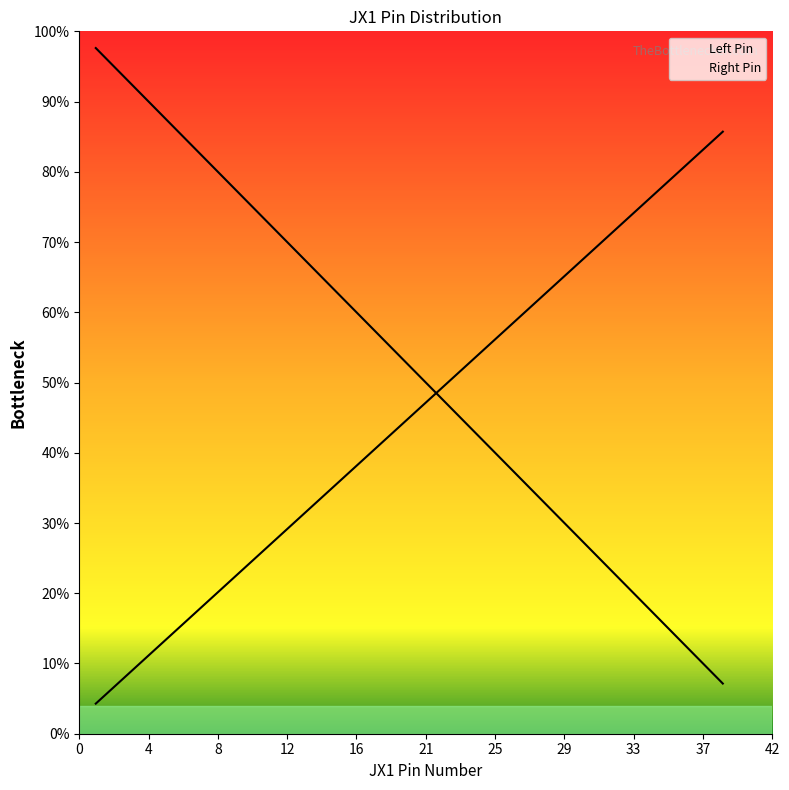

At which label is Right Pin closest to 45?

19